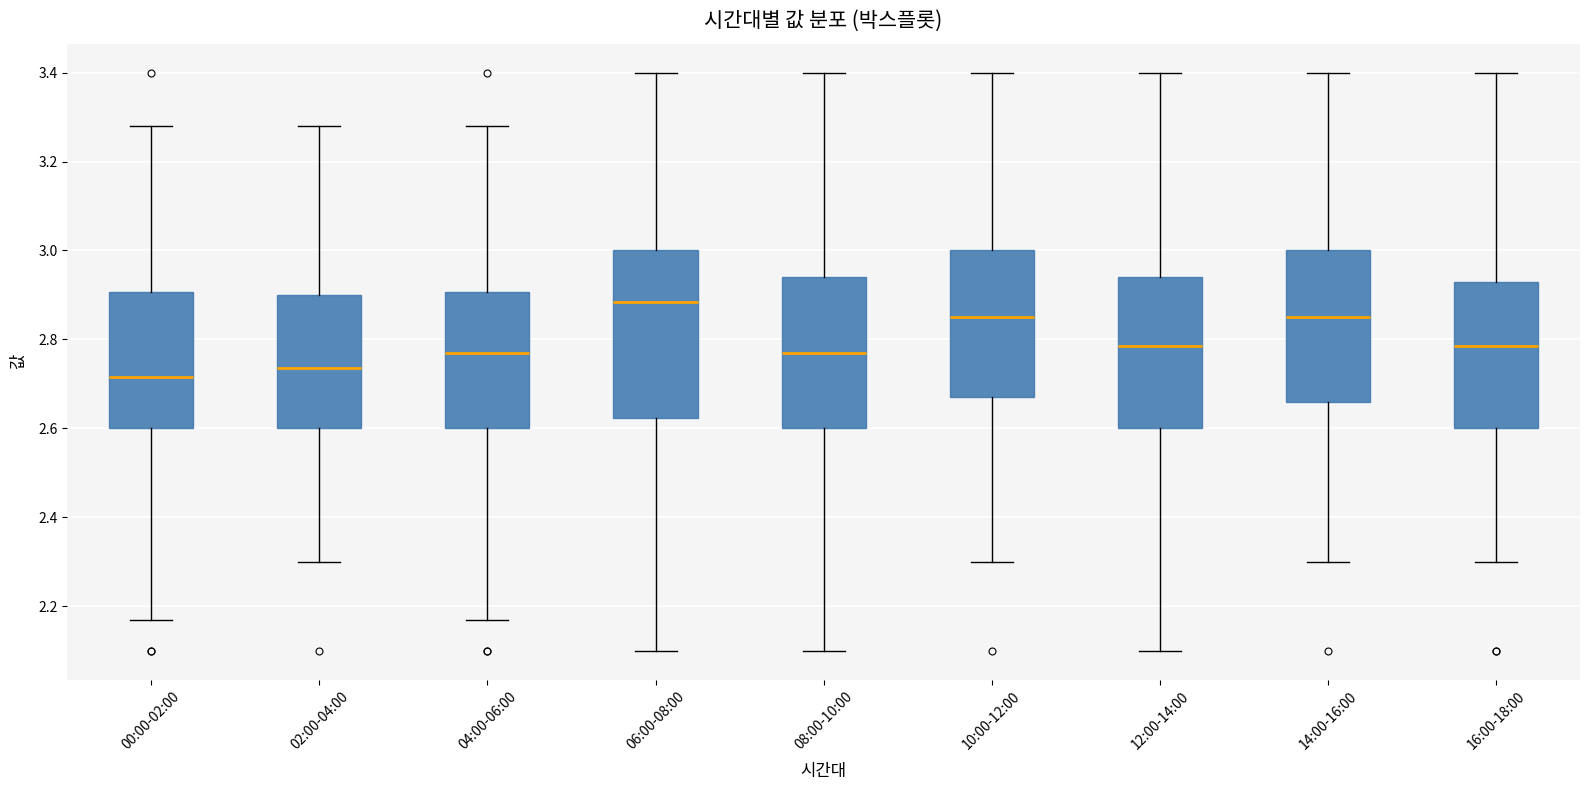

Which box's median line is the lowest?

00:00-02:00